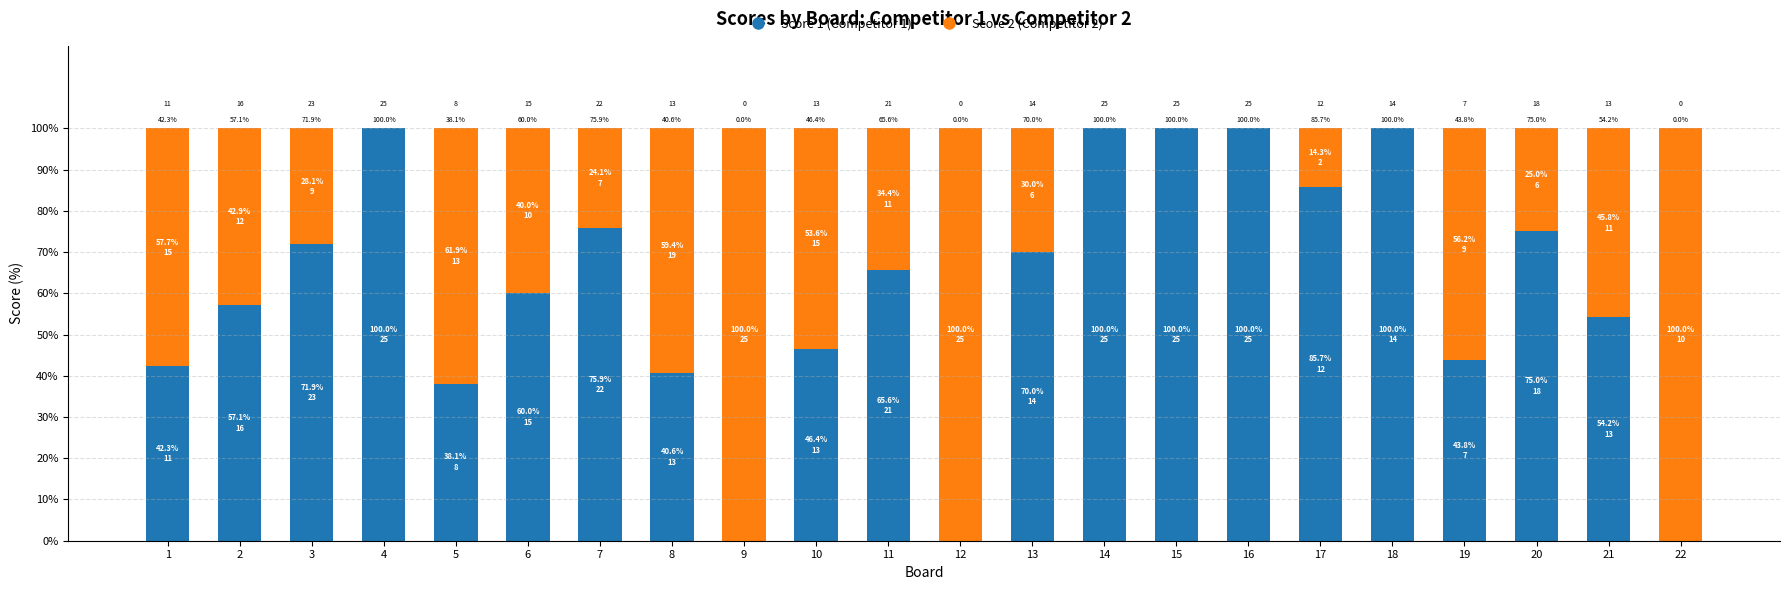

What is the total value across all series at 13?

100.0